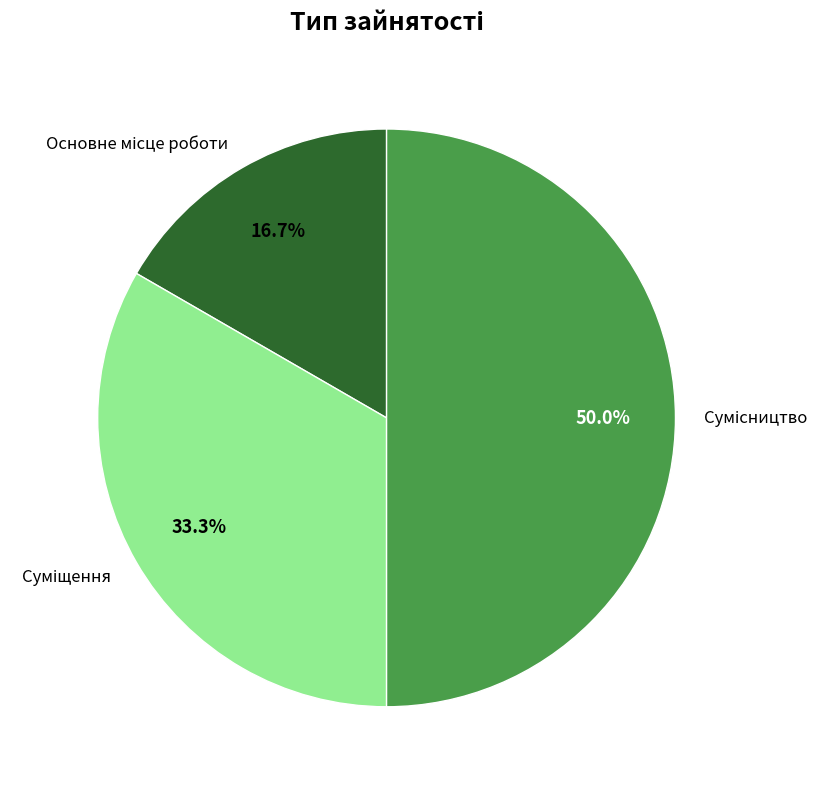

Is Сумісництво the majority of the pie?

No